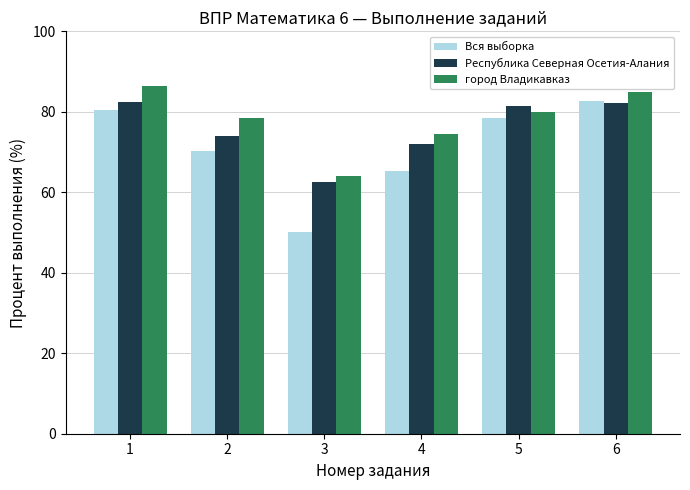

What is the value of the Республика Северная Осетия-Алания bar at the 2nd from the left?

74.1